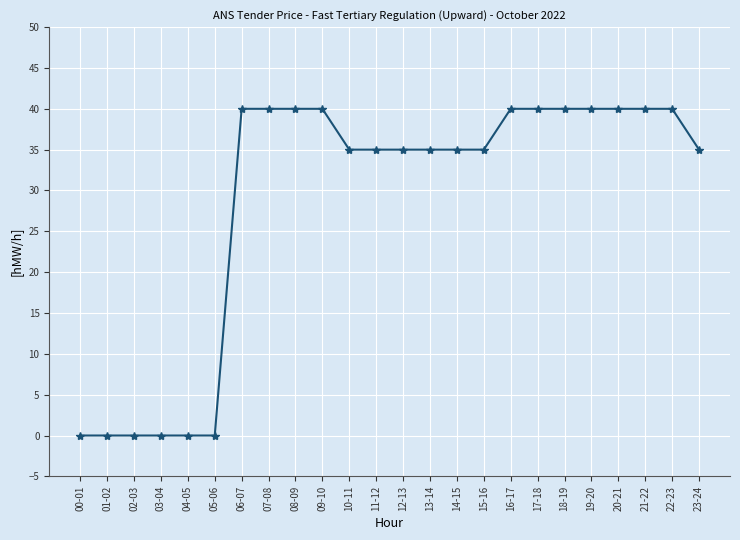

What is the difference between the maximum and minimum values?

40